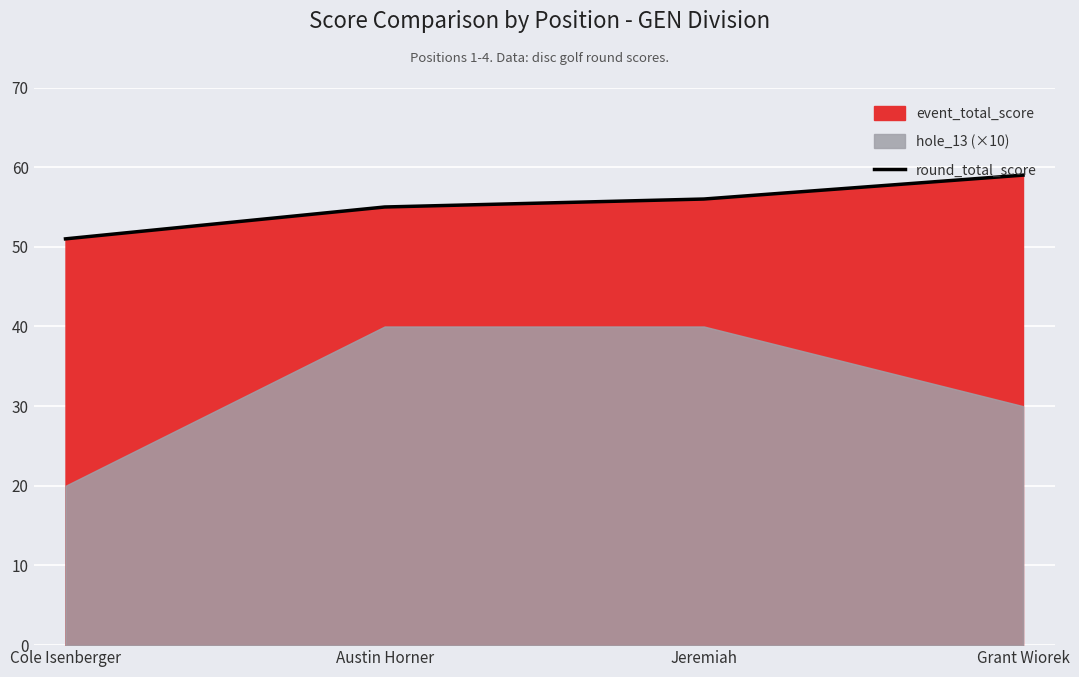

What value does the data have at Grant Wiorek?

59